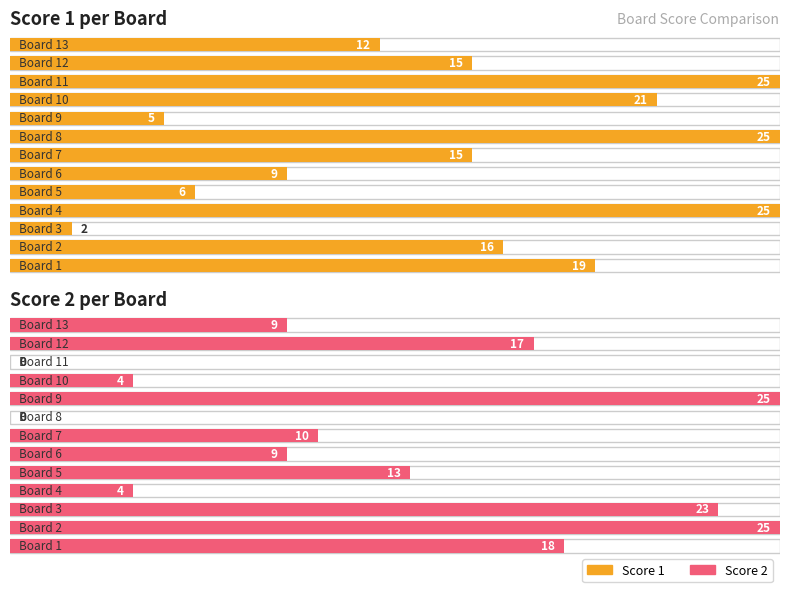

List the labels in order of Score 2 value, smallest first.

8, 11, 4, 10, 6, 13, 7, 5, 12, 1, 3, 2, 9